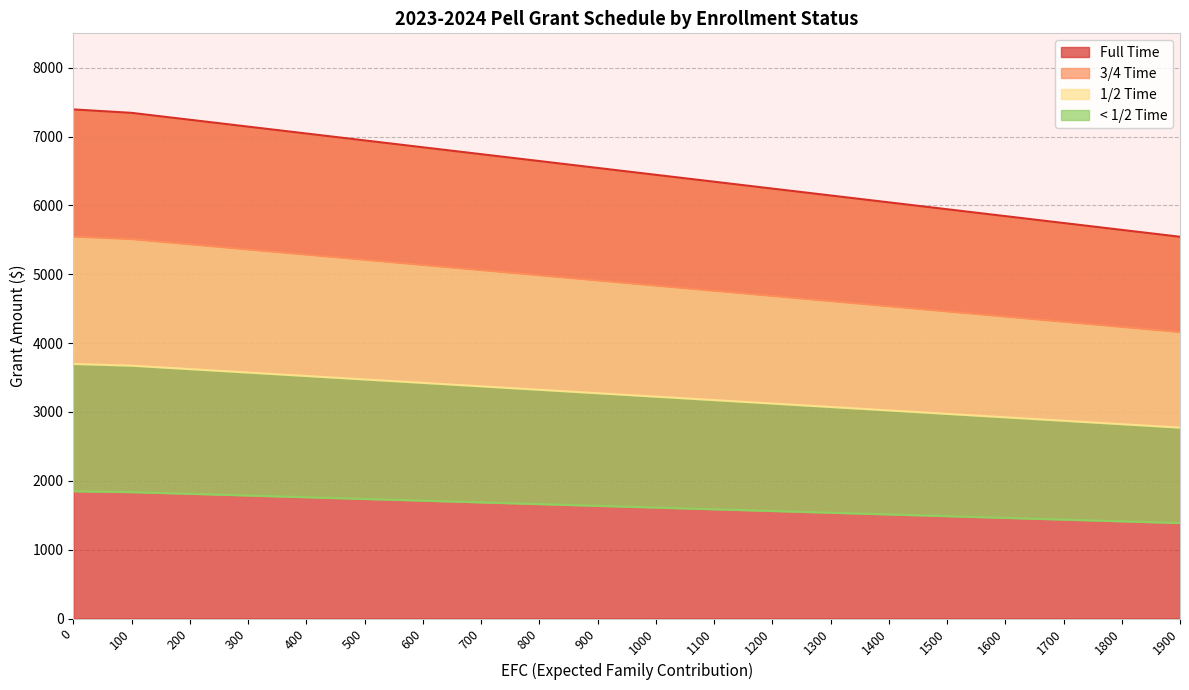

What are all the series names shown in the legend?

Full Time, 3/4 Time, 1/2 Time, < 1/2 Time